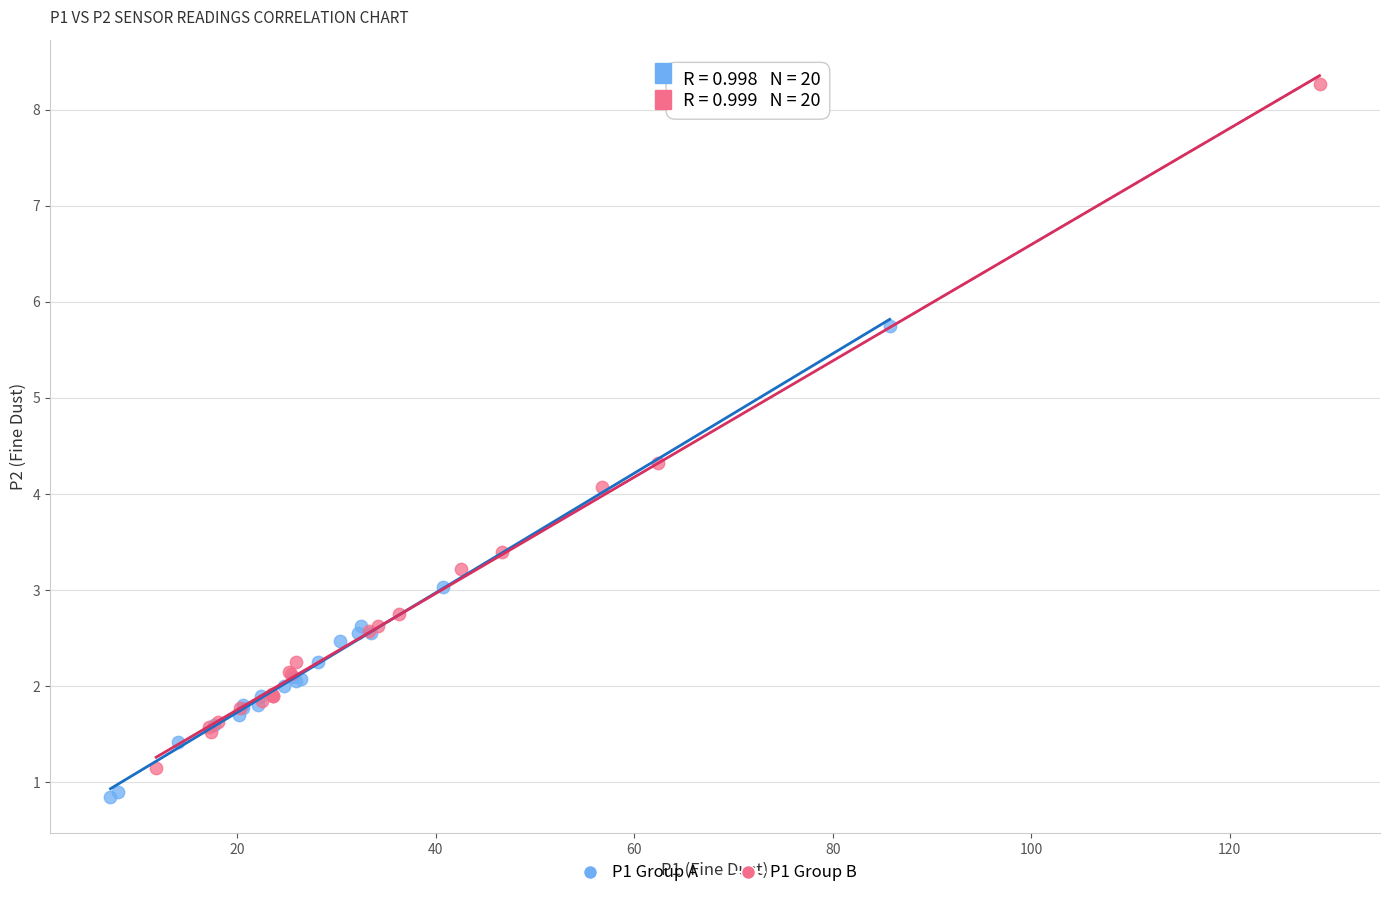

Which series has the largest Y range (max minus min)?

P1 Group B